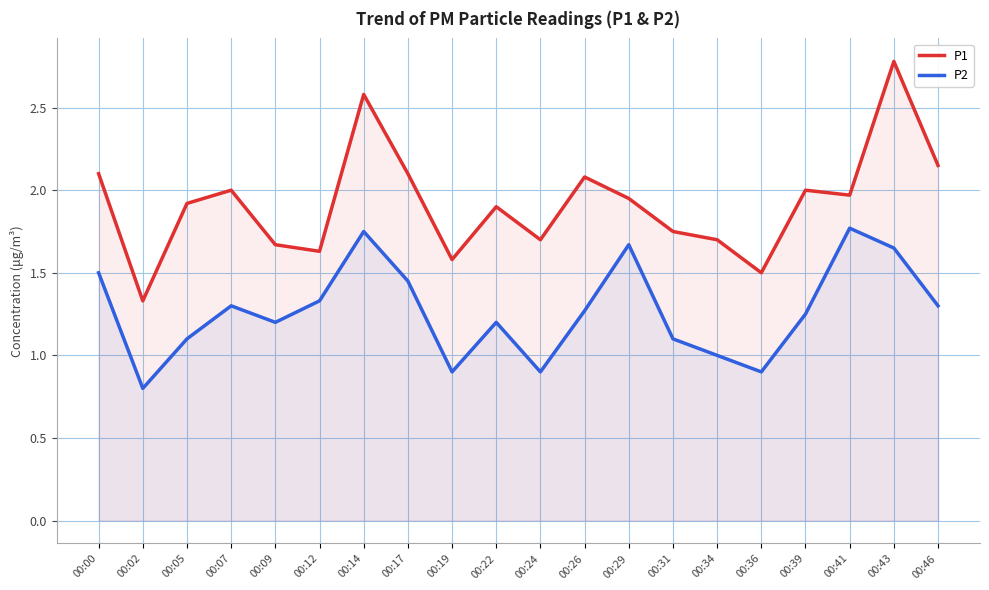

Which series changed the most between 00:17 and 00:46?

P2